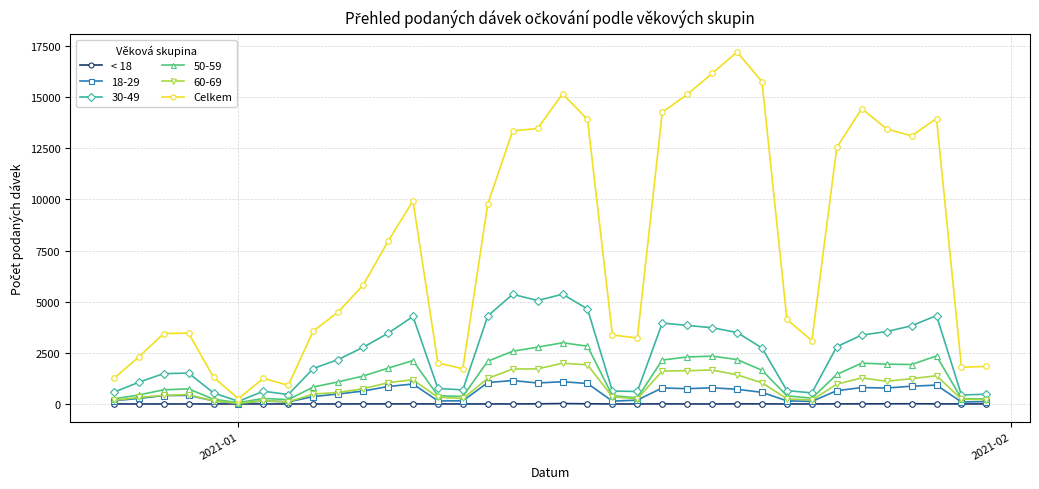

Is this an area chart (filled region under the line)?

No